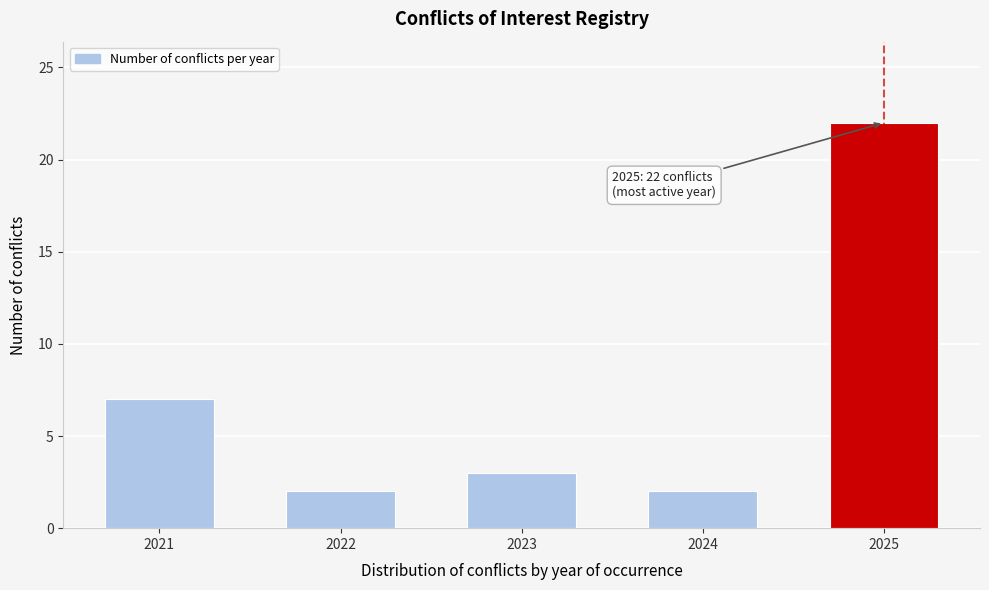

Reading right to left, transcribe all the data shown in this chart.

22	2	3	2	7